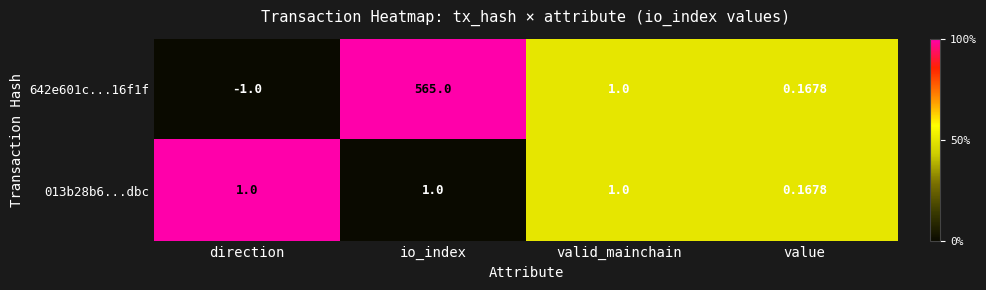

At which label does 642e601c...16f1f reach its peak?

io_index